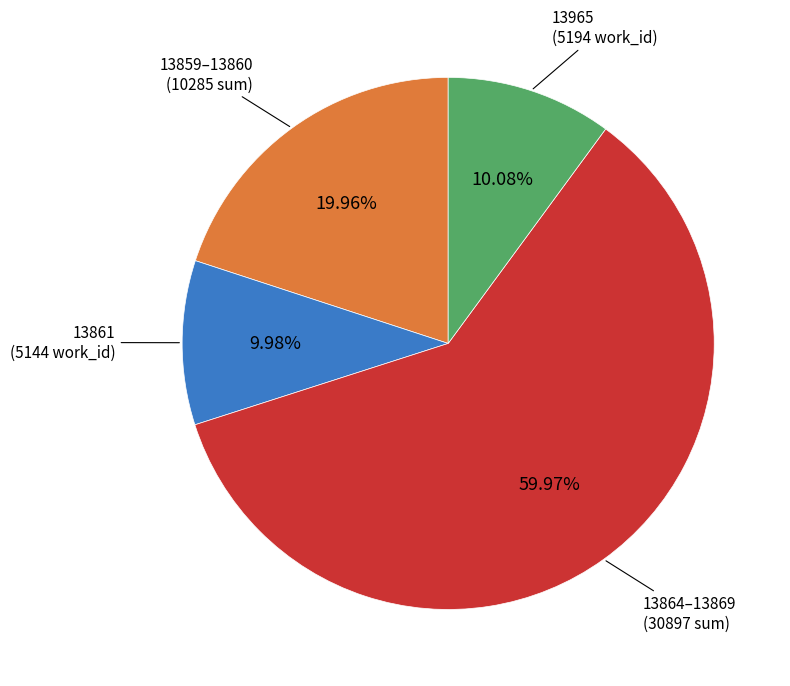

Is there any slice that represents more than half of the pie?

Yes